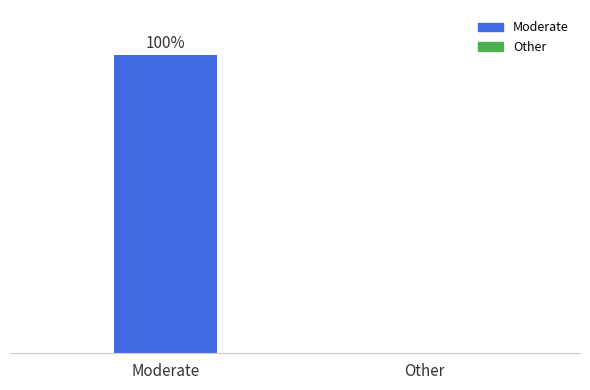

Which label corresponds to the largest value in the chart?

Moderate